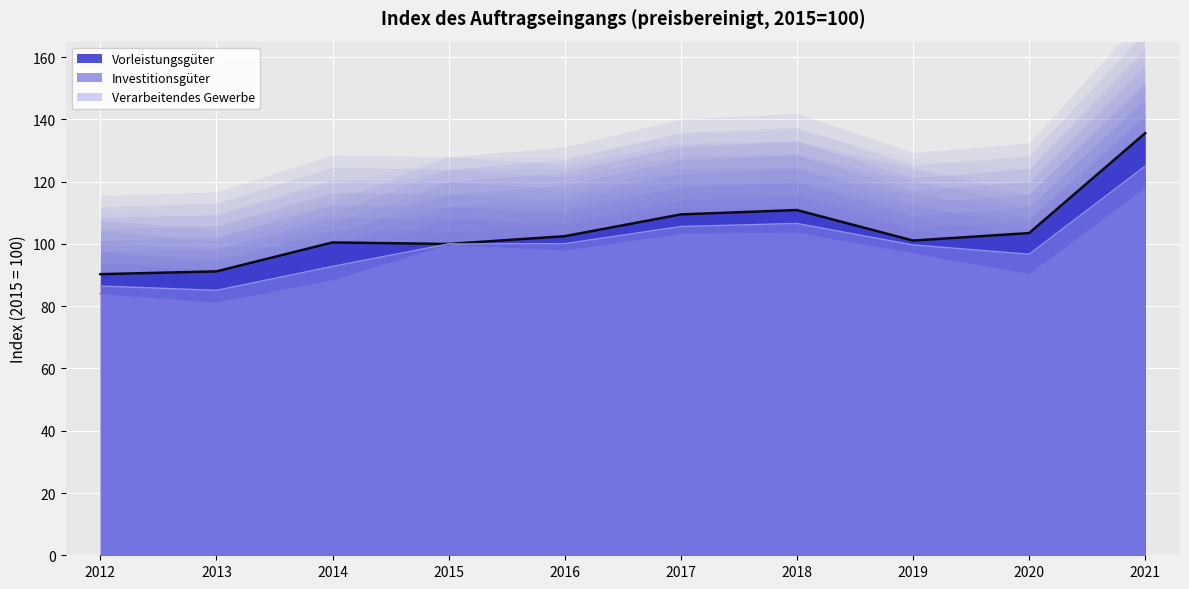

What is the highest value of the Investitionsgüter series?

118.3